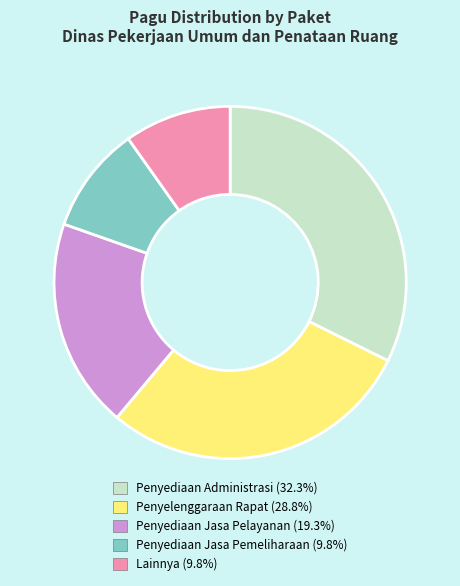

Is there any slice that represents more than half of the pie?

No